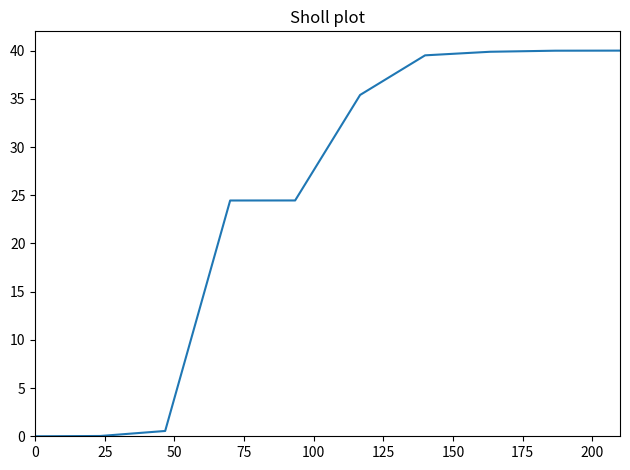

What is the maximum value shown in the chart?

40.0